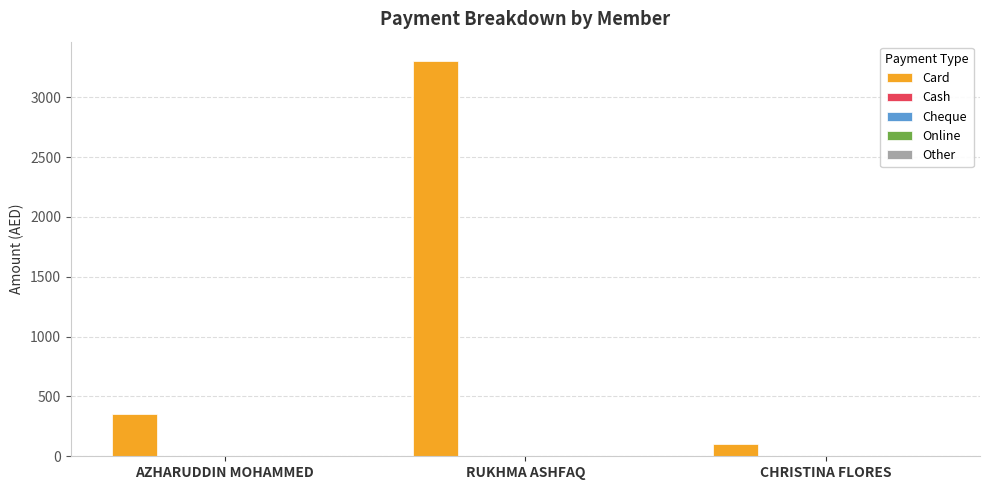

What is the difference between the maximum and second lowest values?

2950